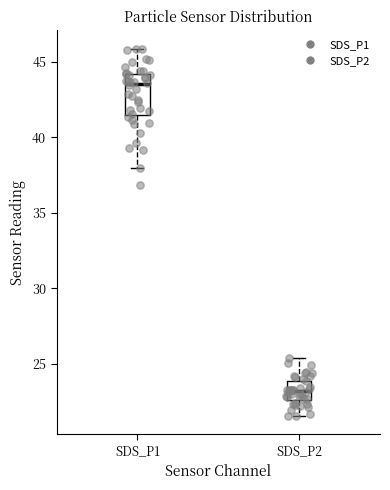

Where is the lower edge of the box for SDS_P1 on the y-axis? The values are not printed on the chart, so give them approximately, as read against the axis.

41.5